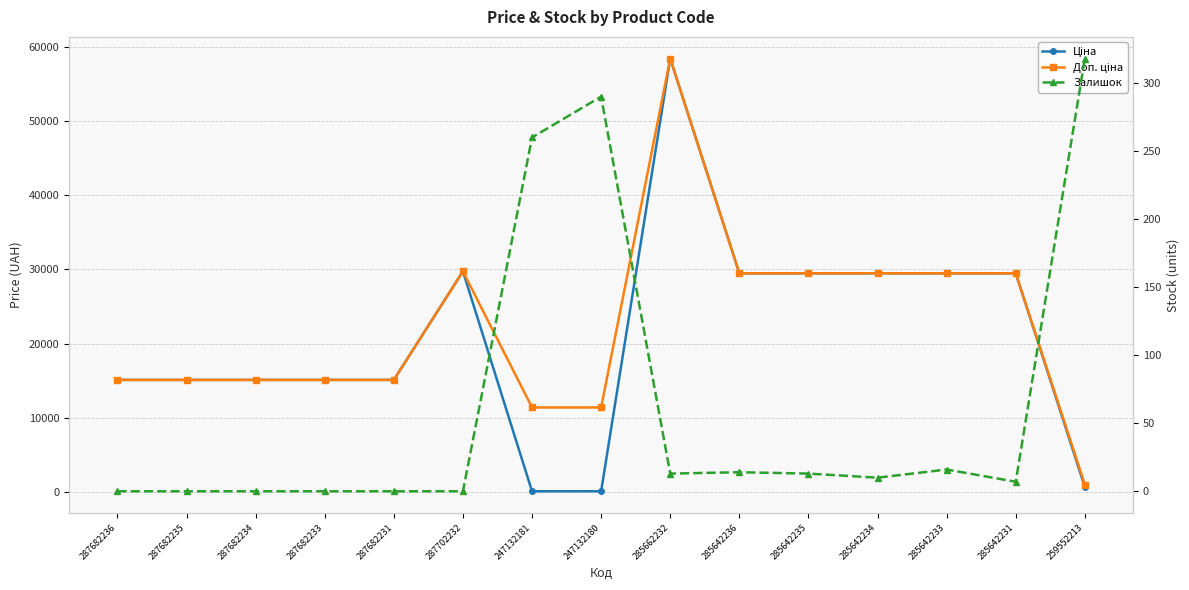

True or false: Доп. ціна and Залишок intersect in this chart.

False